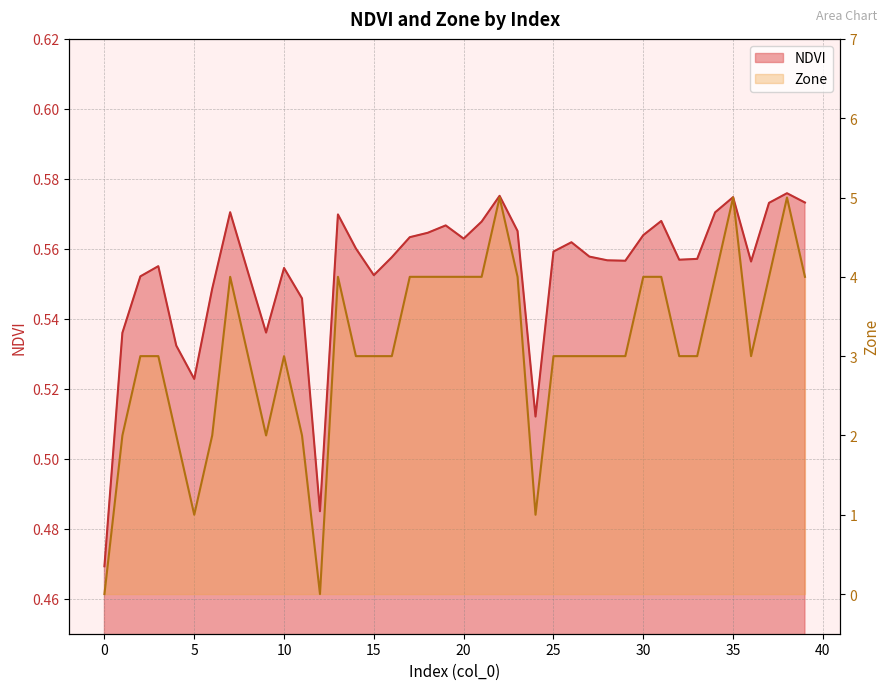

True or false: NDVI and Zone intersect in this chart.

True